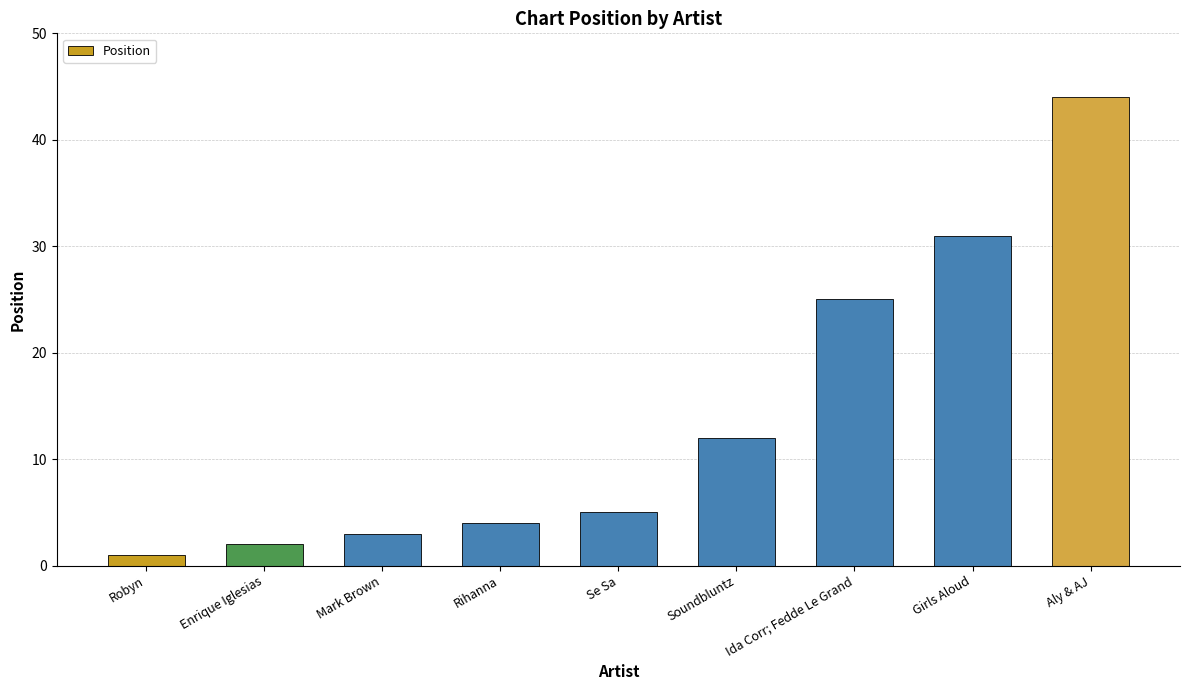

What is the change in value from Enrique Iglesias to Mark Brown?

+1